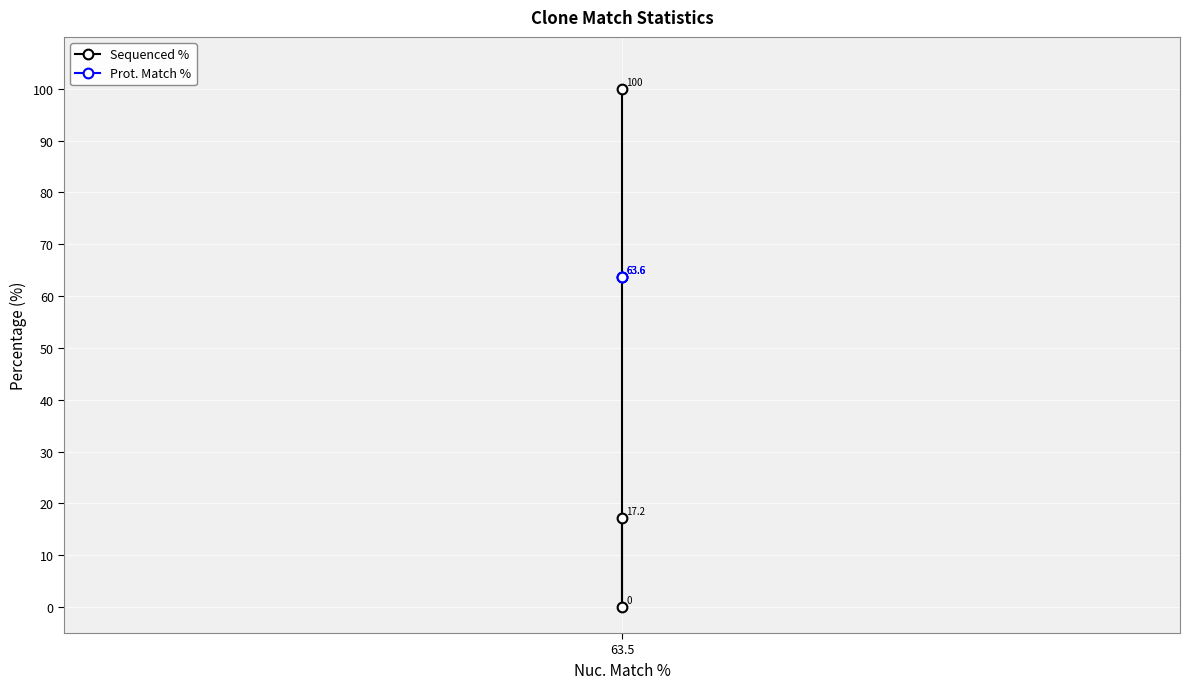

Which series has the largest total across all categories?

Prot. Match %